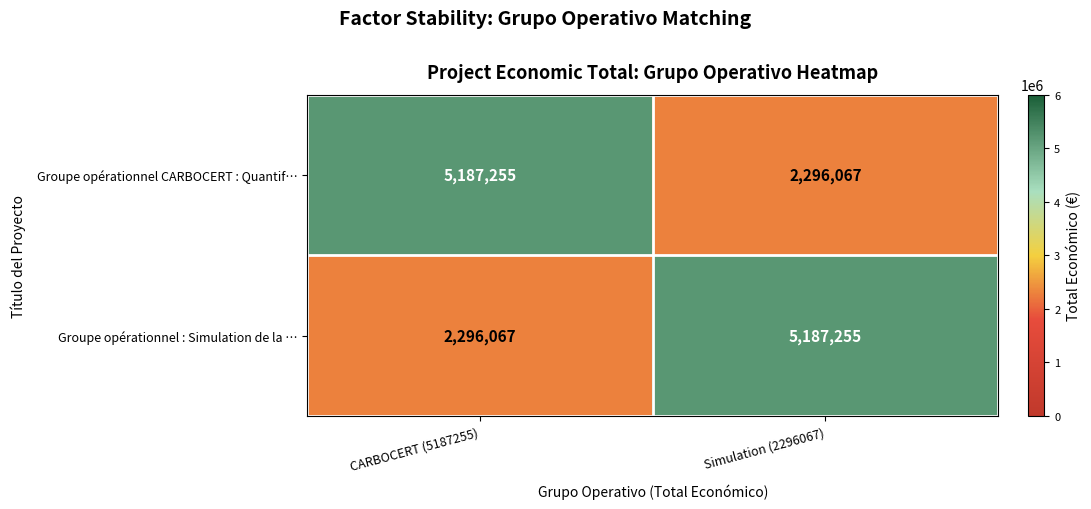

At how many categories does at least one series exceed 2607383?

2